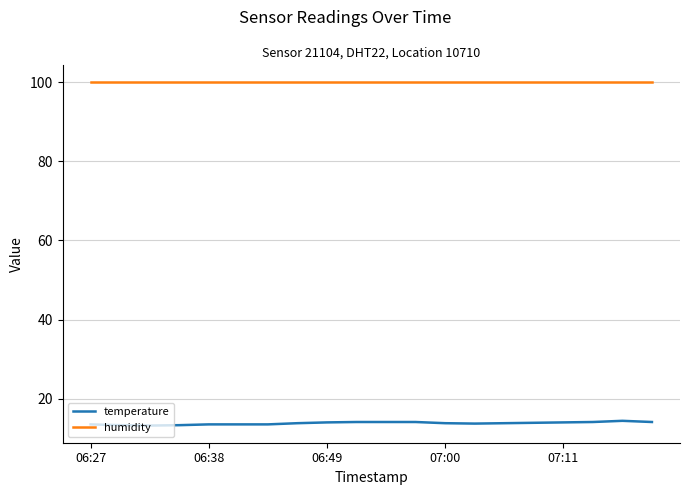

What is the maximum value shown in the chart?

99.9